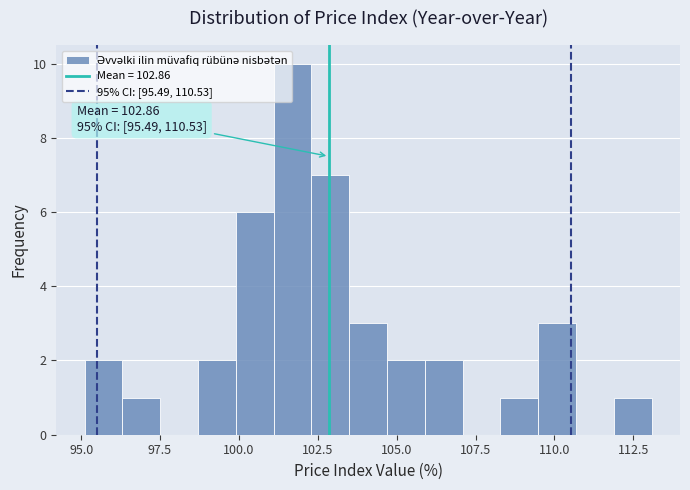

Around what value on the x-axis is the tallest bar? Give the approximate position of its centre, as read against the axis.

101.5